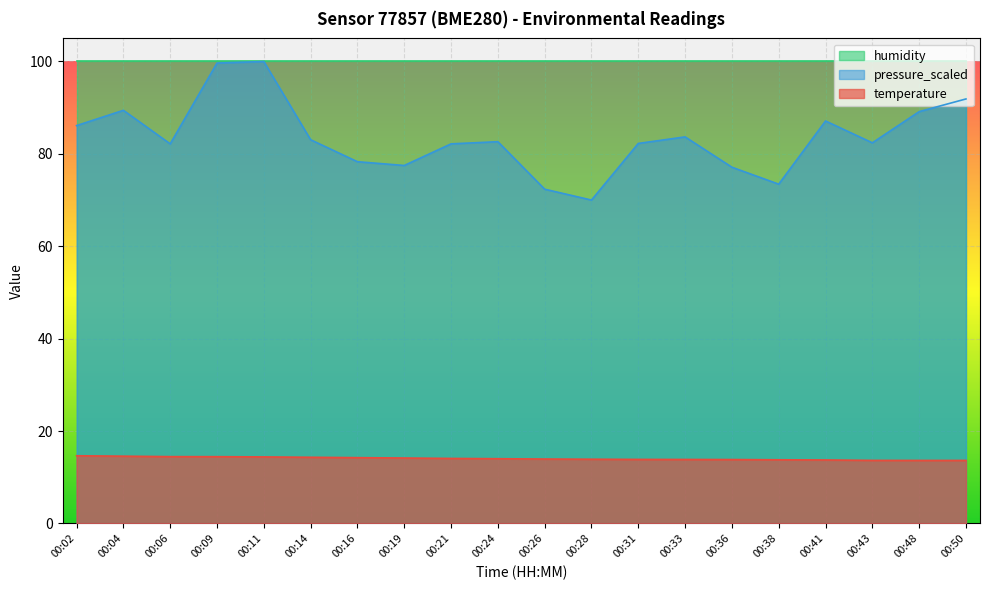

What is the difference between the temperature values at 00:33 and 00:41?

0.1